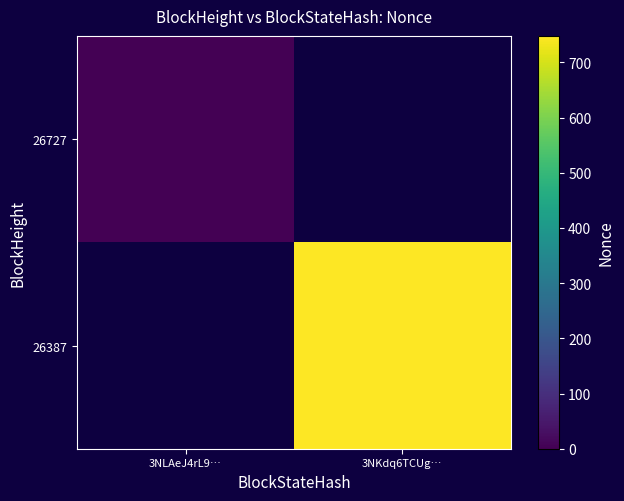

True or false: 26387 has a value of 748.0 at 3NKdq6TCUg….

True